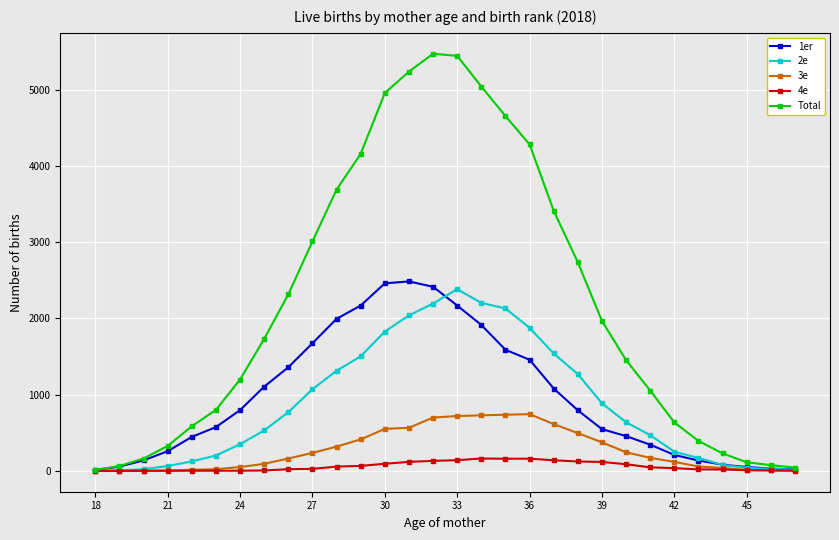

Which series has the largest range (max minus min)?

Total